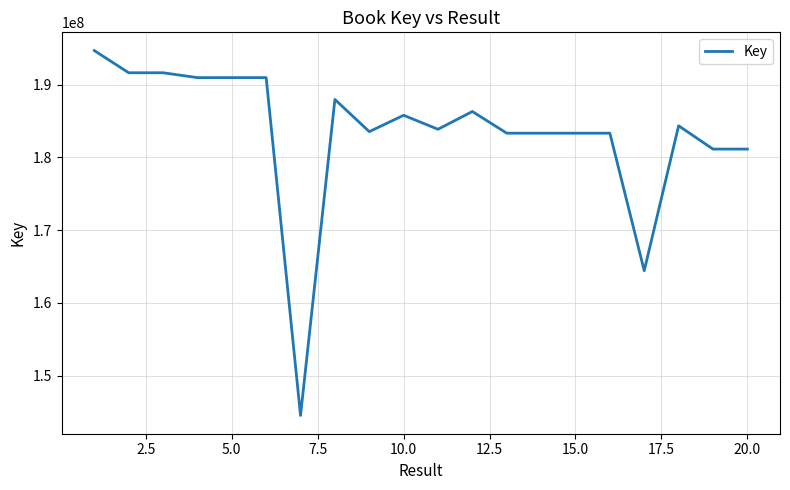

How many lines are shown in the chart?

1